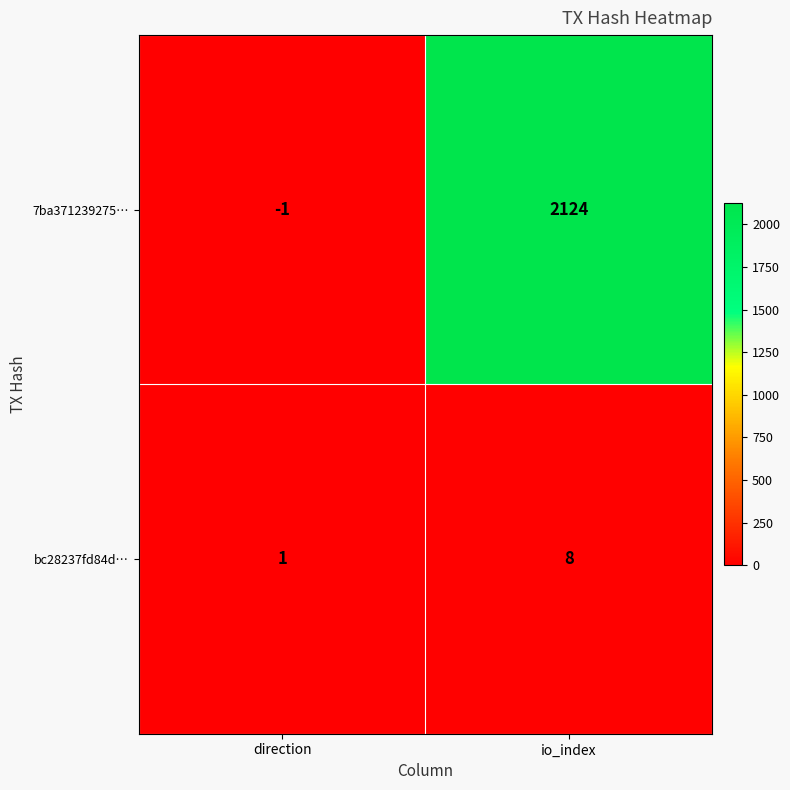

List the series in order of their overall mean, lowest first.

bc28237fd84d…, 7ba371239275…